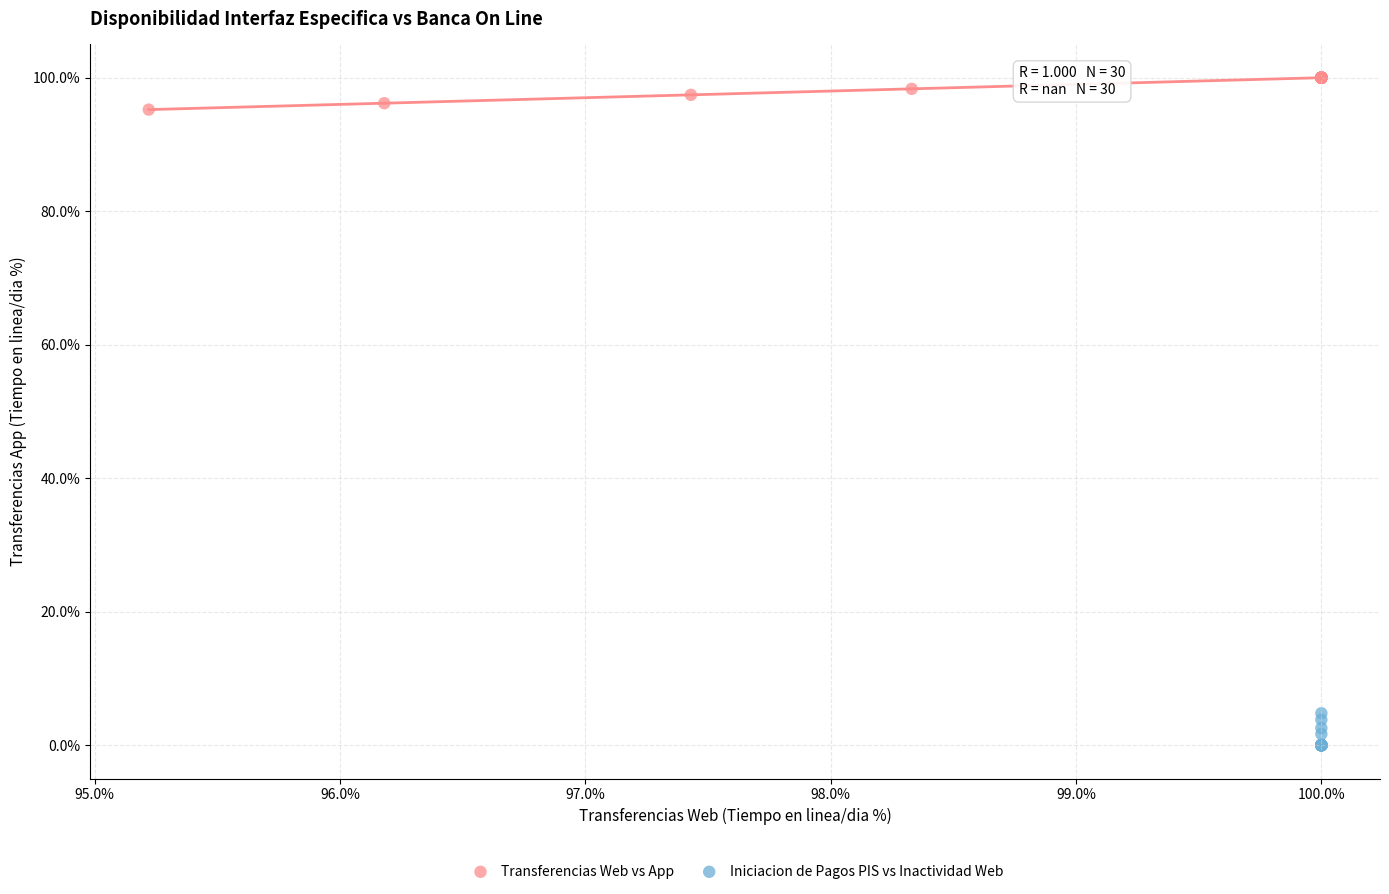

Which series contains the highest Y value?

Transferencias Web vs App